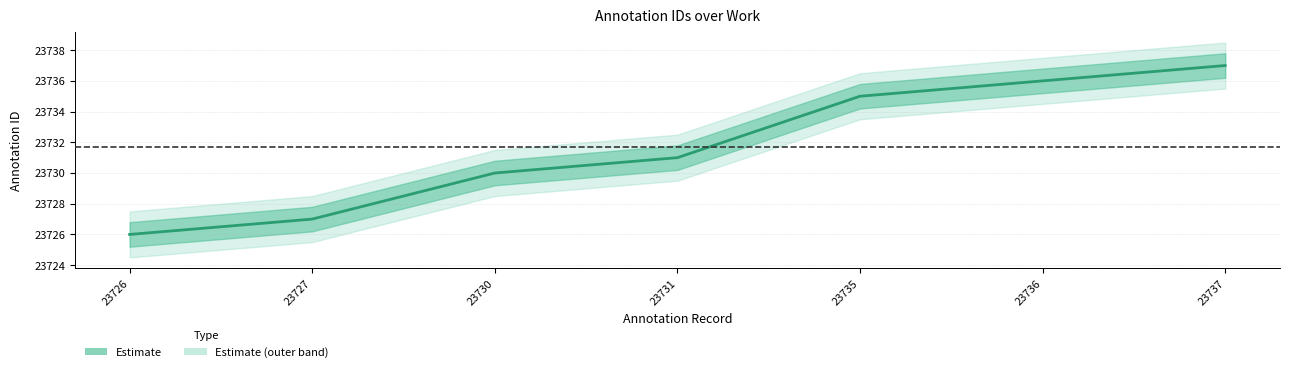

True or false: id_upper2 has a value of 8049.8 at 23730.

False